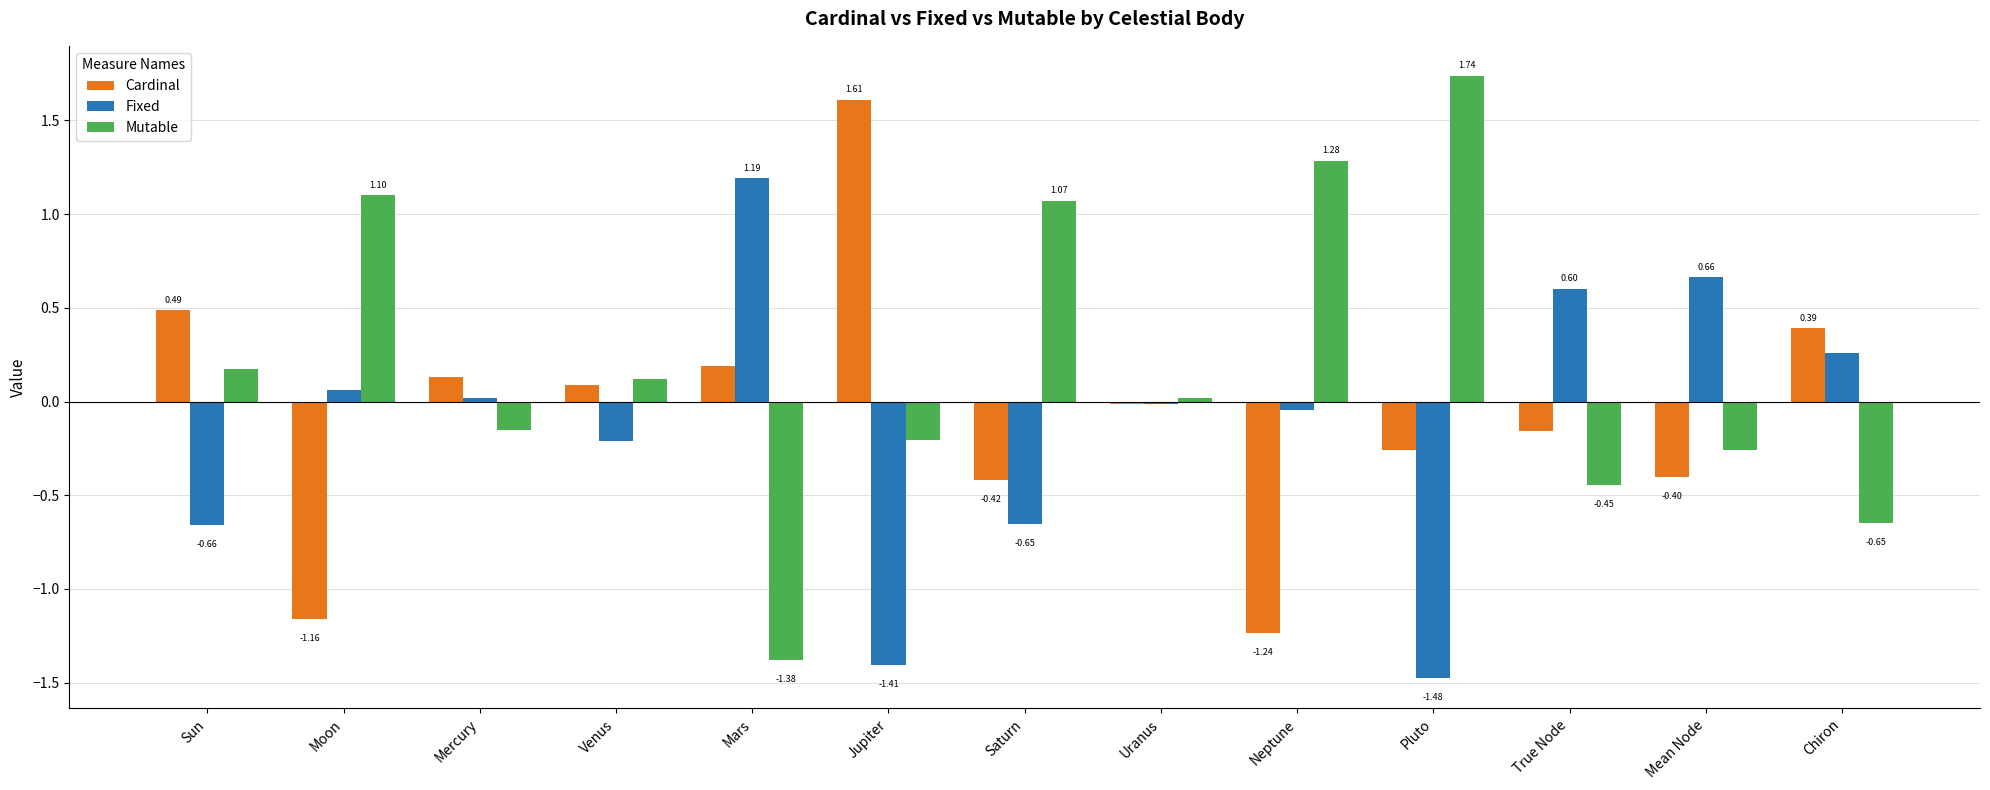

Which series has the largest total across all categories?

Mutable